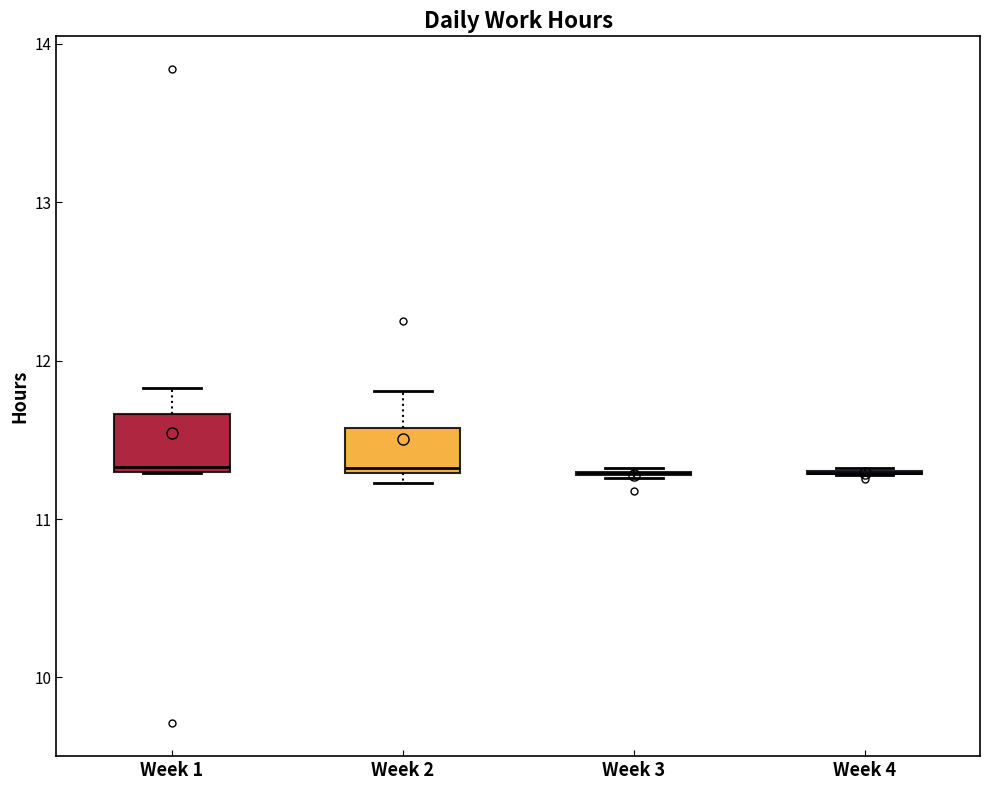

Reading left to right, read every box against the y-axis: the position of its median line, the range the box covers, and the ends of its whiskers. The values are not printed on the chart, so give them approximately, as read against the axis.

Week 1: median 11.3 (just above the box's lower edge), box 11.3 to 11.7, whiskers 11.3 to 11.8
Week 2: median 11.3 (just above the box's lower edge), box 11.3 to 11.6, whiskers 11.2 to 11.8
Week 3: box collapsed to a line at 11.3, whiskers 11.3 to 11.3
Week 4: box collapsed to a line at 11.3, whiskers 11.3 to 11.3